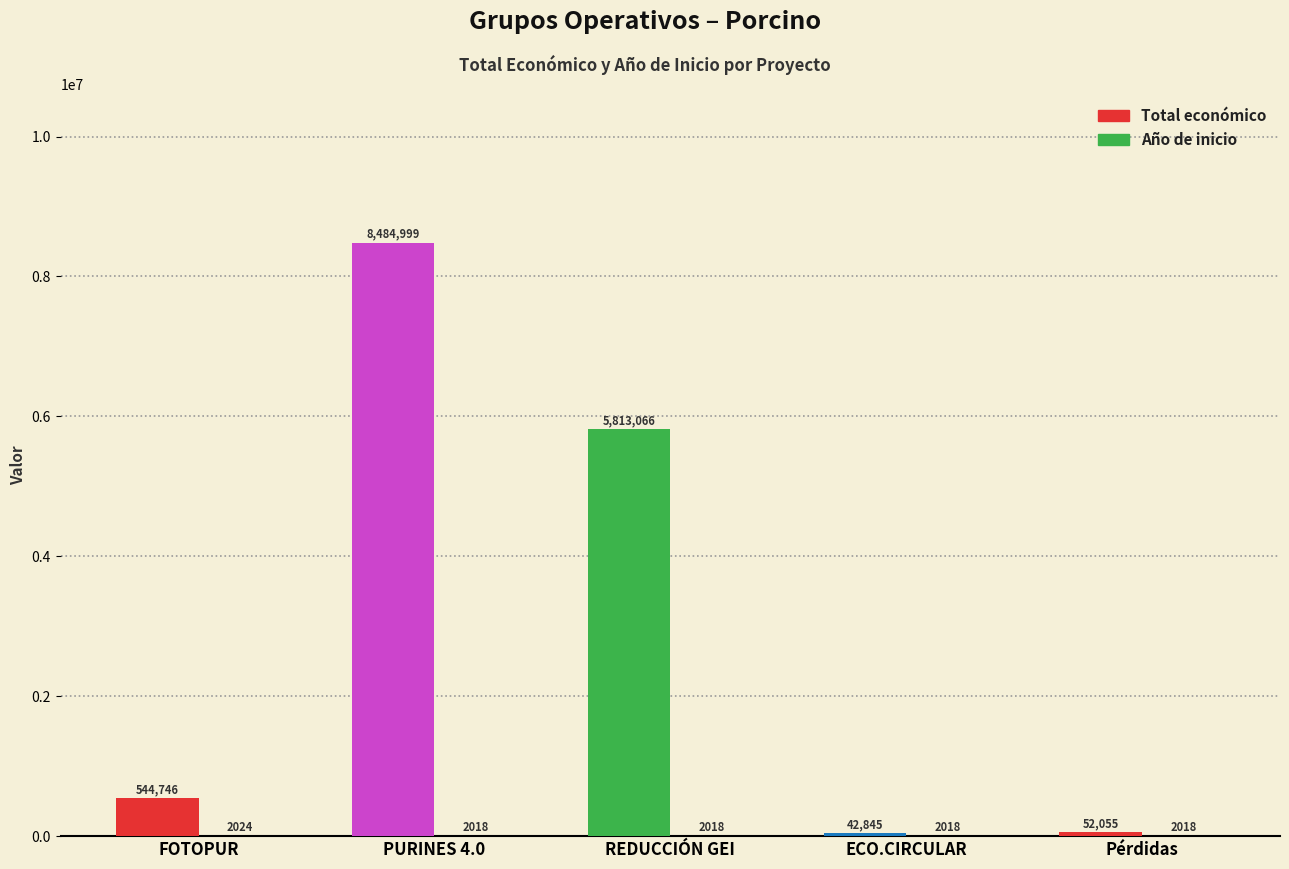

What position from the right is Pérdidas?

1